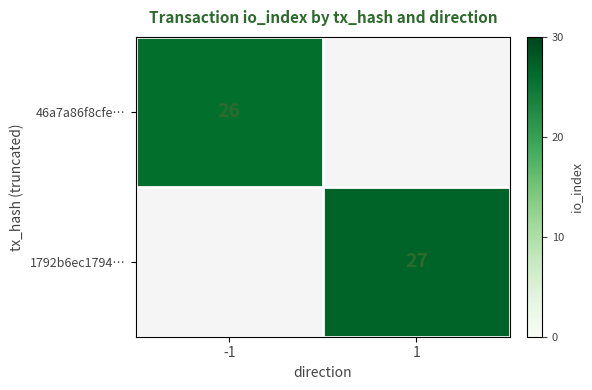

True or false: 1792b6ec1794… has a value of 27 at 1.

True